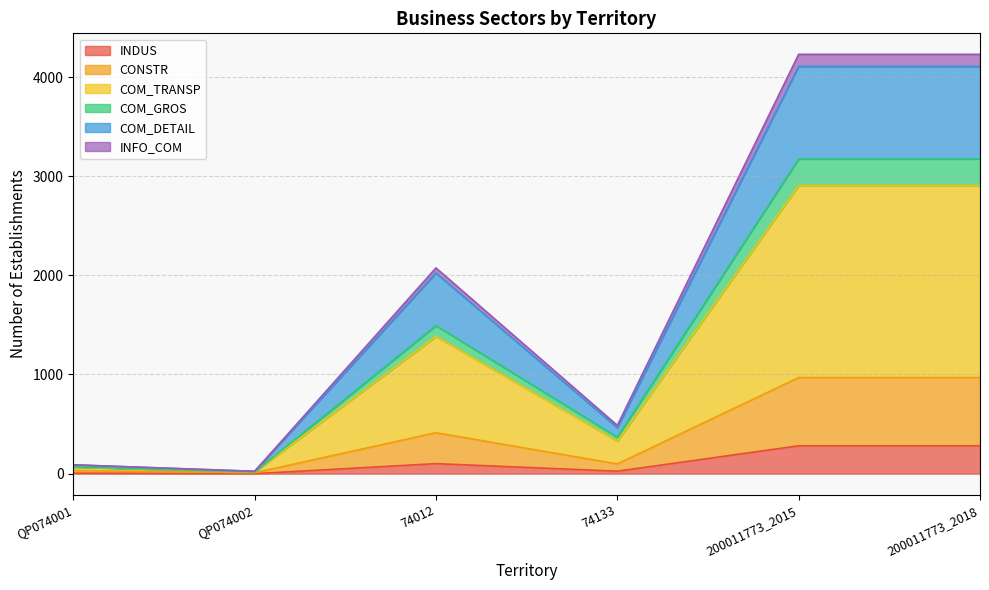

What is the total value across all series at 200011773_2018?

4229